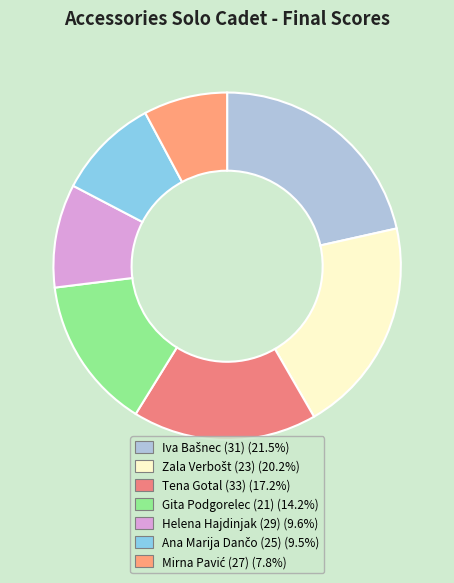

How many segments does this pie chart have?

7